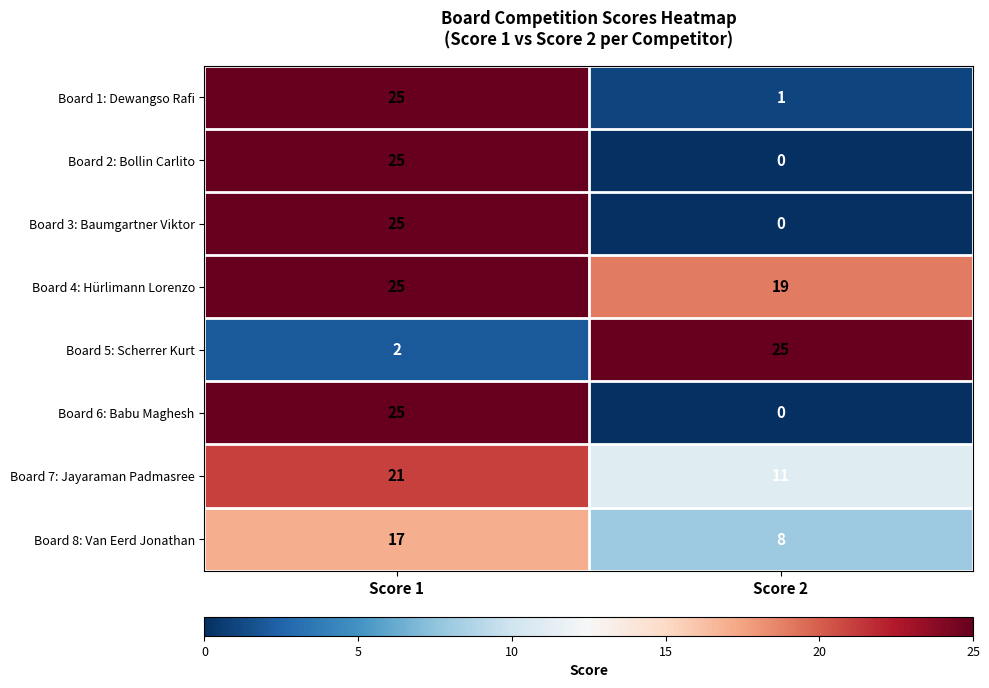

List the labels in order of Board 4: Hürlimann Lorenzo value, smallest first.

Score 2, Score 1